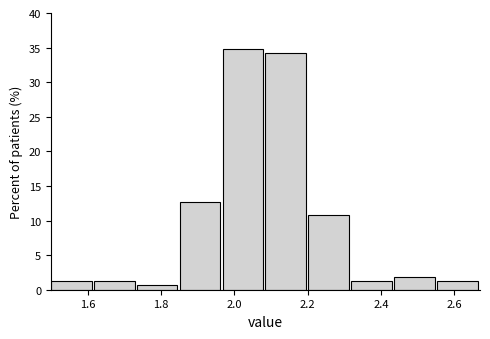

What is the height of the bar covering 2.44 to 2.56 on the x-axis? Neither the bar edges nor the heights are printed on the chart, so give them approximately, as read against the axes.

2.0